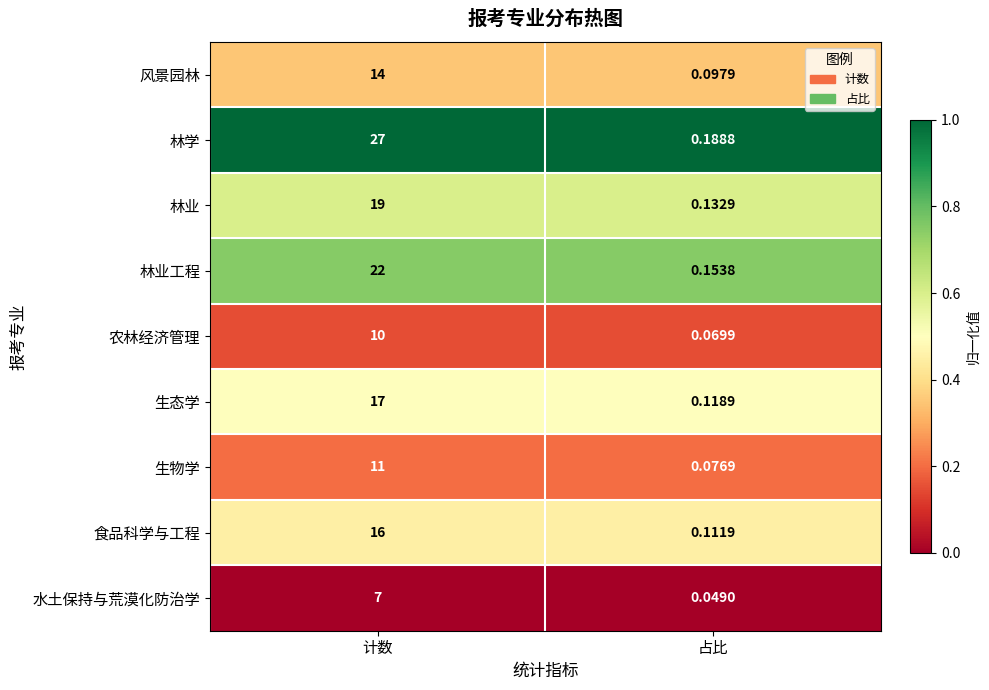

At which category is the sum across all series the highest?

计数